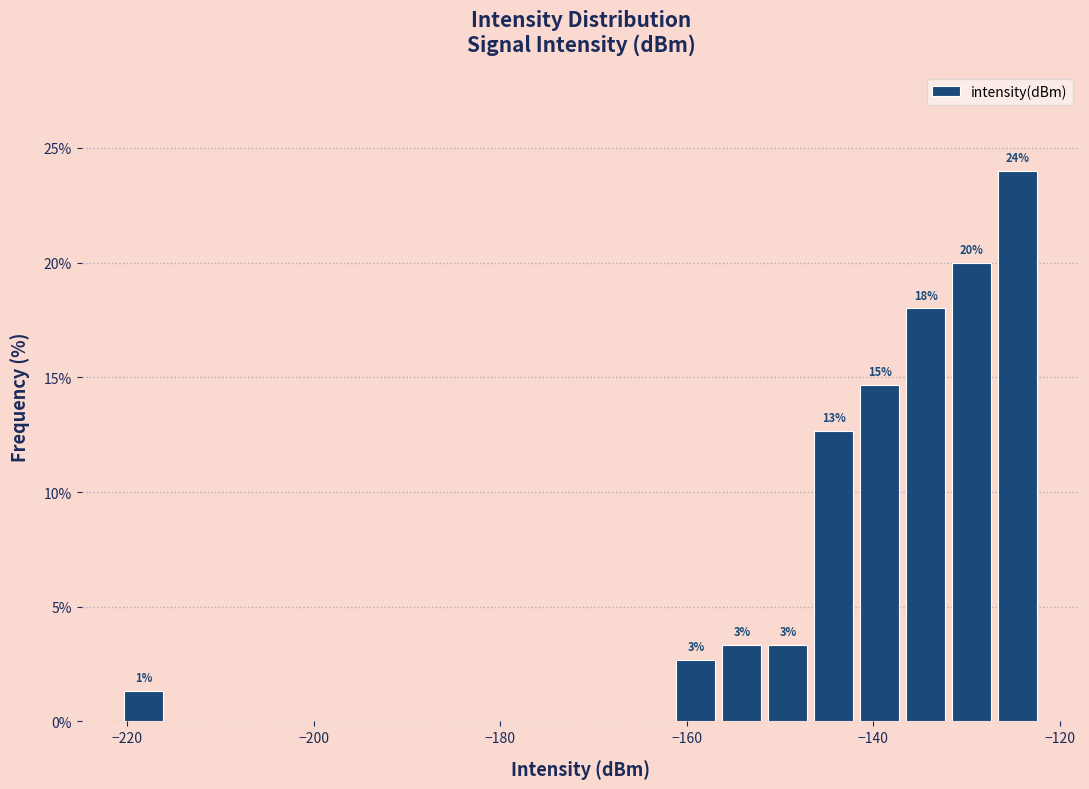

Around what value on the x-axis is the tallest bar? Give the approximate position of its centre, as read against the axis.

-124